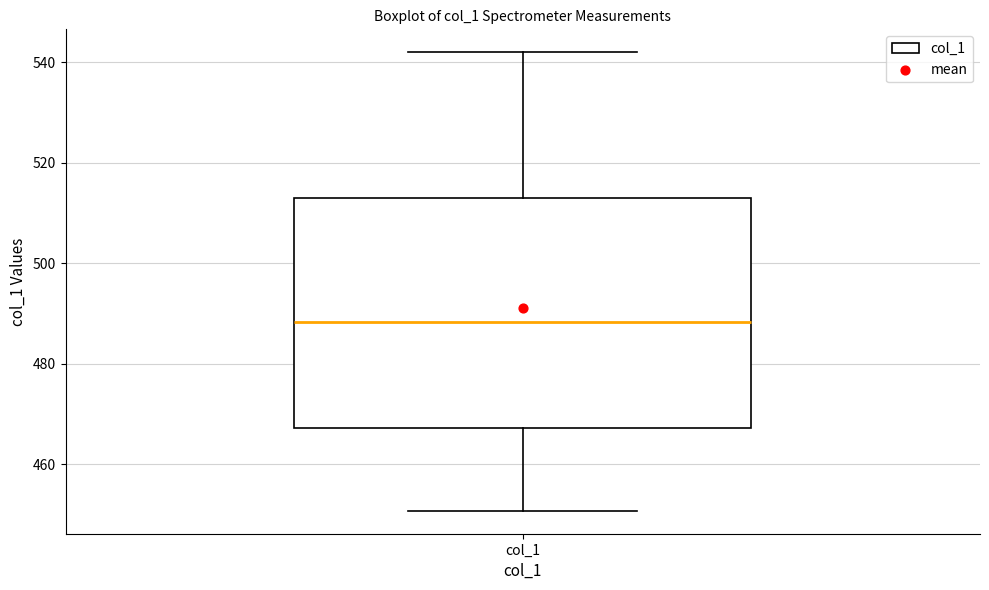

Where does the median line of the box for col_1 sit on the y-axis? The values are not printed on the chart, so give them approximately, as read against the axis.

488